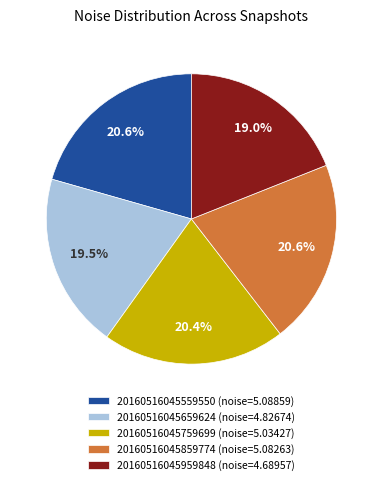

How many slices are in this pie chart?

5